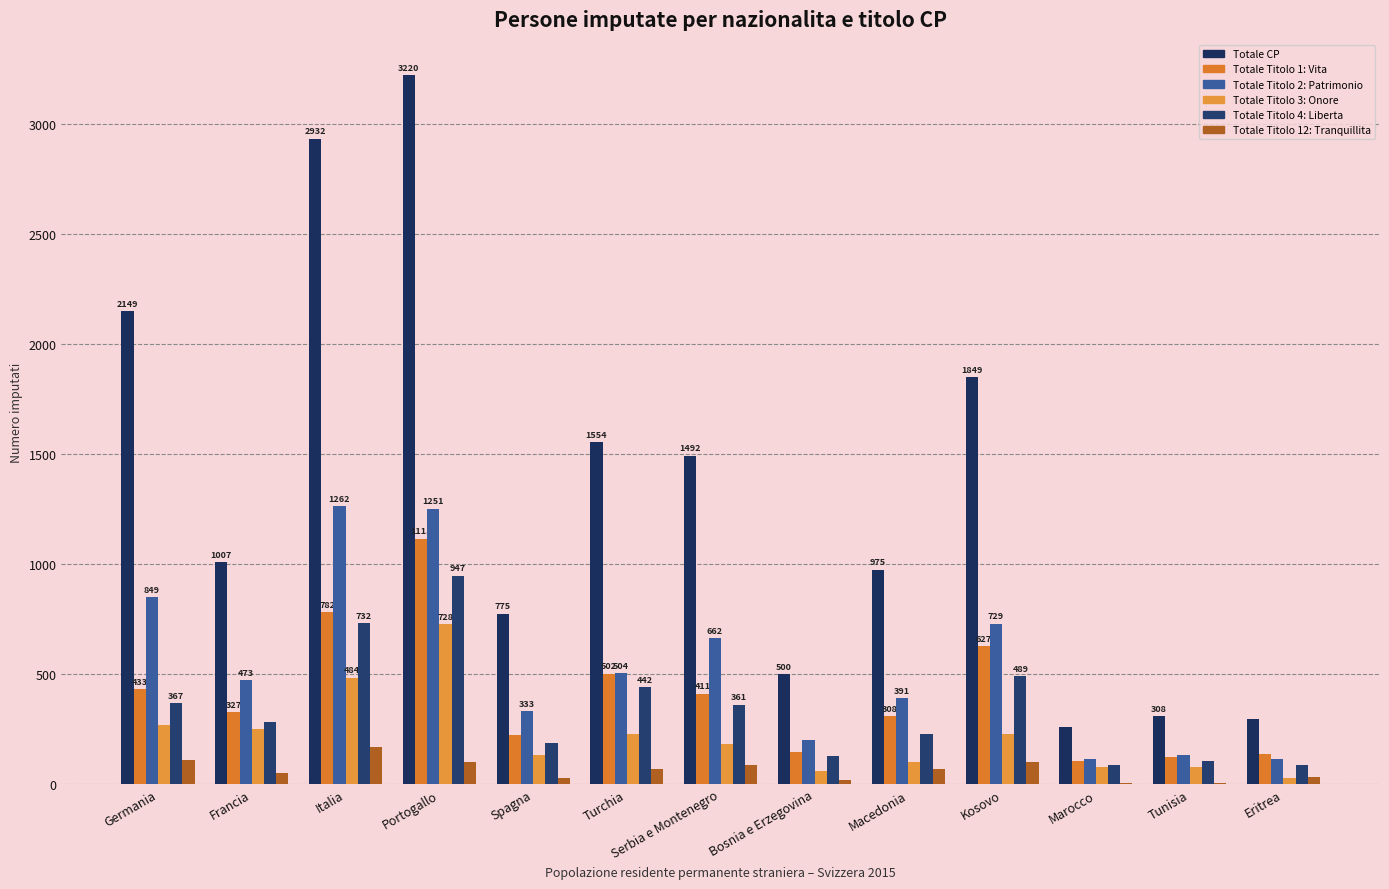

What is the difference between the highest and lowest values at Serbia e Montenegro?

1403